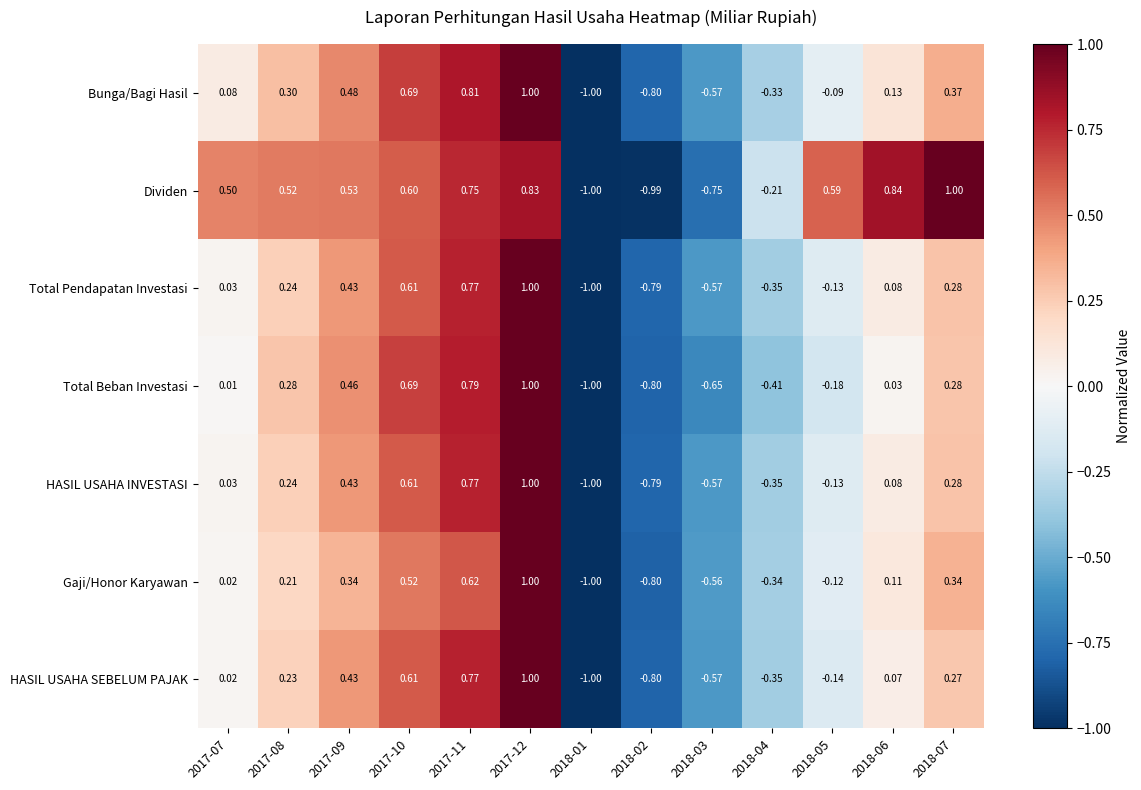

Which series has the largest total across all categories?

Dividen